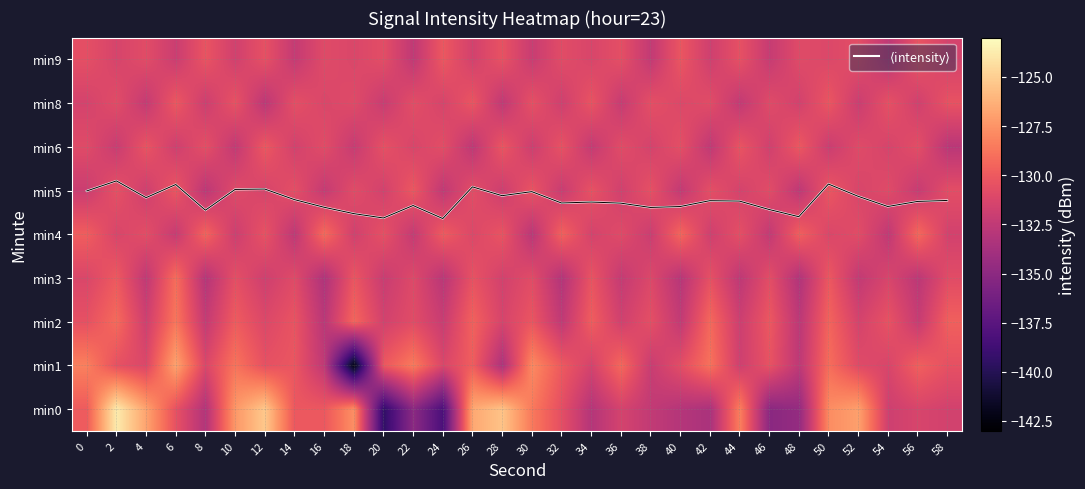

What is the difference between the maximum and second lowest values in the $\langle$intensity$\rangle$ series?

0.8